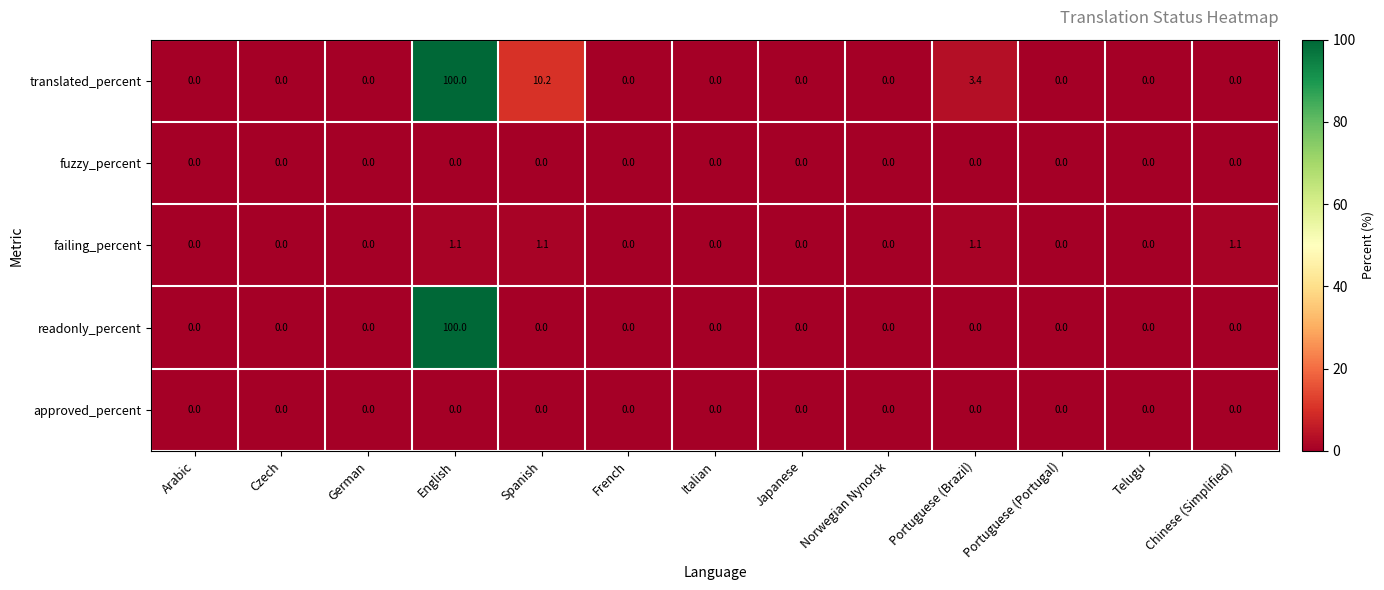

What is the difference between the second highest and second lowest values in the failing_percent series?

1.1